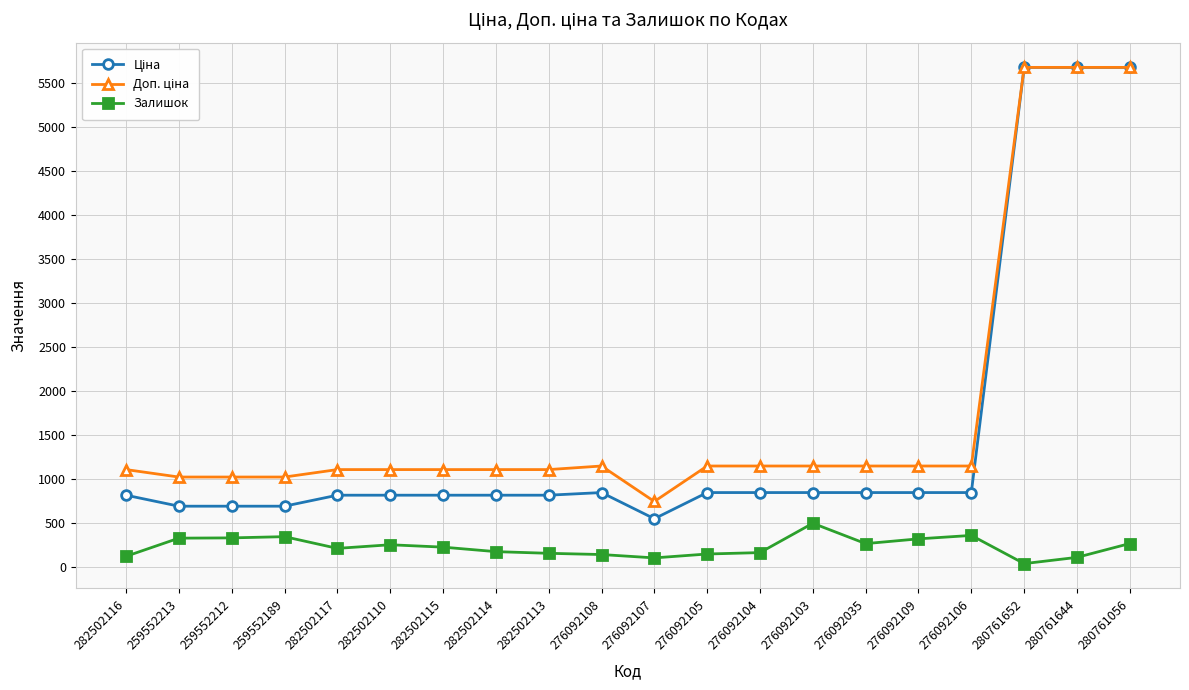

What is the spread (max minus min) of values at 280761056?

5403.8